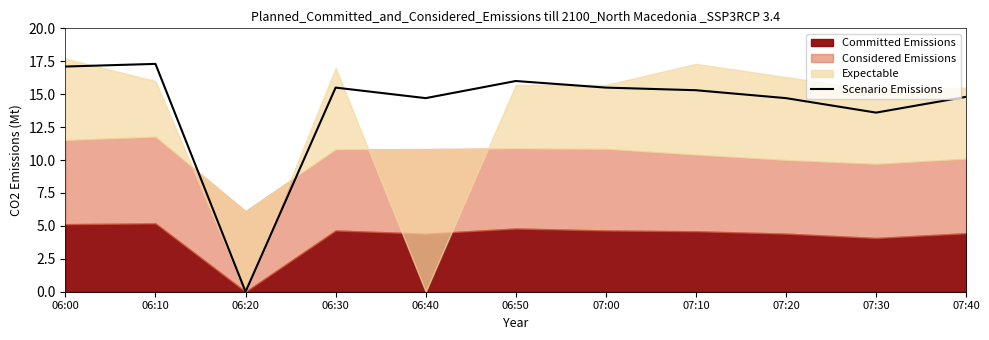

What is the label of the 4th point from the left?

06:30